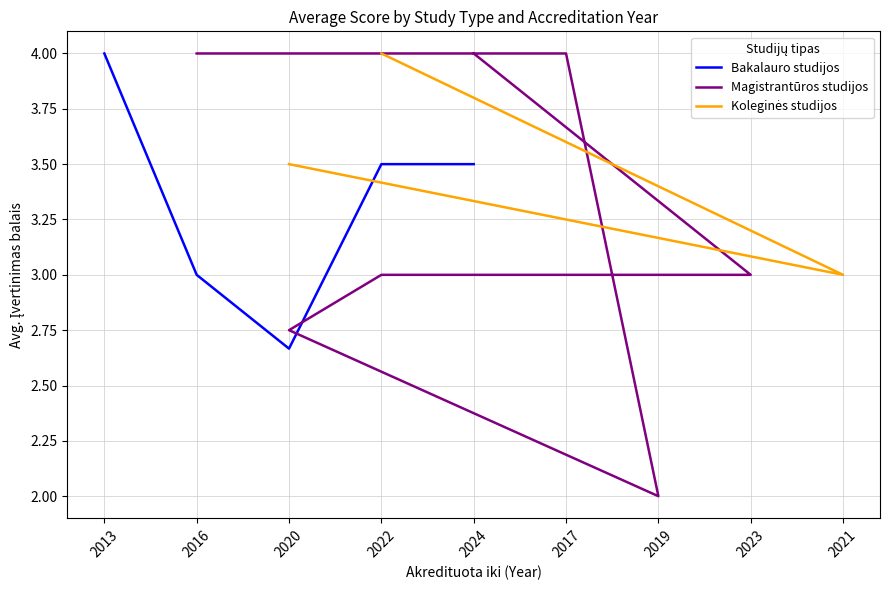

Does the chart have visible grid lines?

Yes